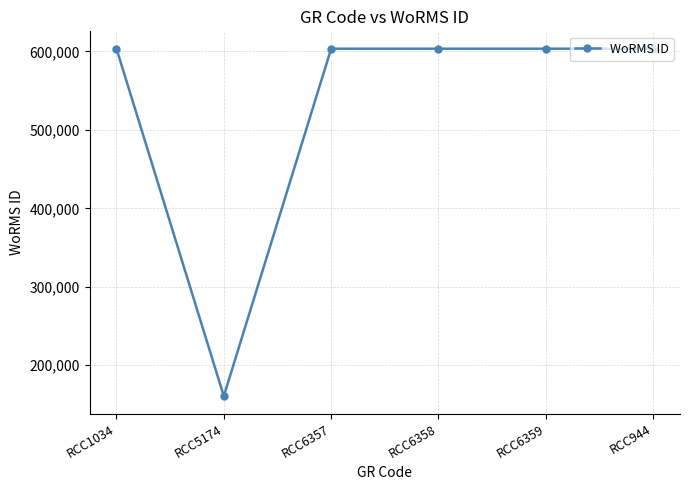

What is the average value?

529620